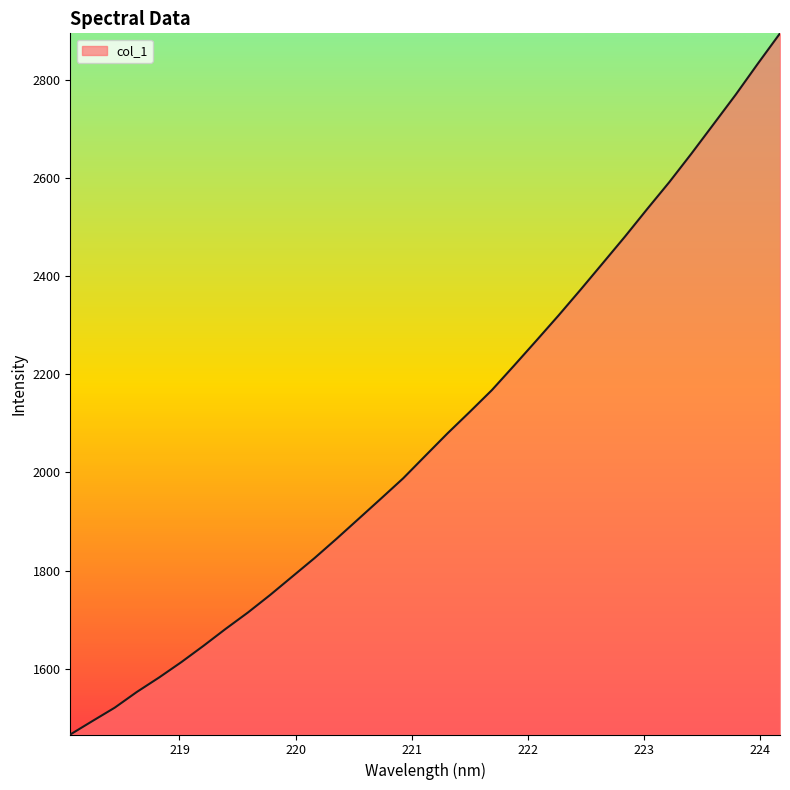

Reading right to left, what are all the values shown in this chart?

2894.3	2832.6	2769.4	2709.2	2649.2	2591.1	2536.2	2480.2	2426.1	2372.2	2319.4	2268.2	2217.6	2167.7	2123.2	2079.6	2033.9	1988.0	1946.7	1905.8	1865.0	1825.3	1787.8	1750.2	1714.6	1681.3	1646.7	1613.5	1582.2	1552.8	1520.7	1493.6	1466.1